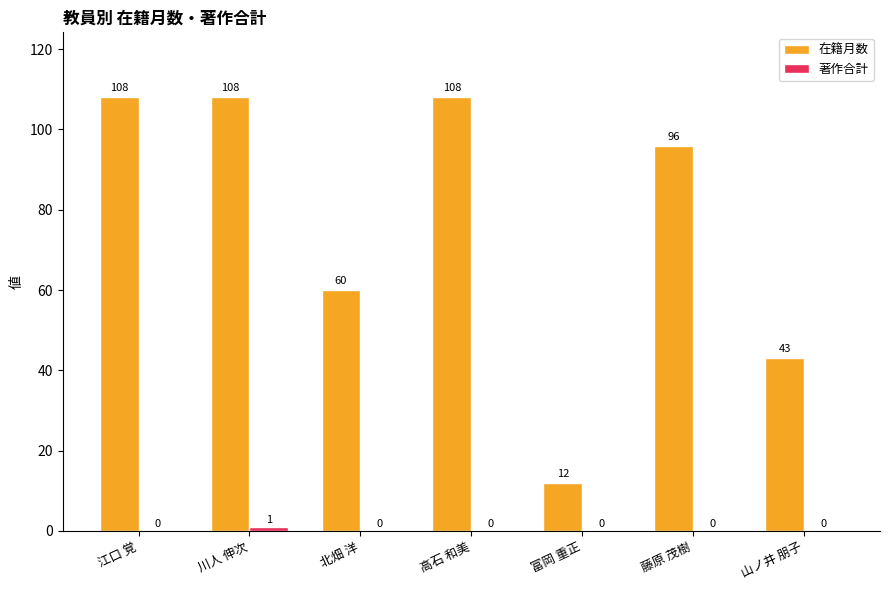

What is the difference between the 在籍月数 values at 富岡 重正 and 川人 伸次?

96